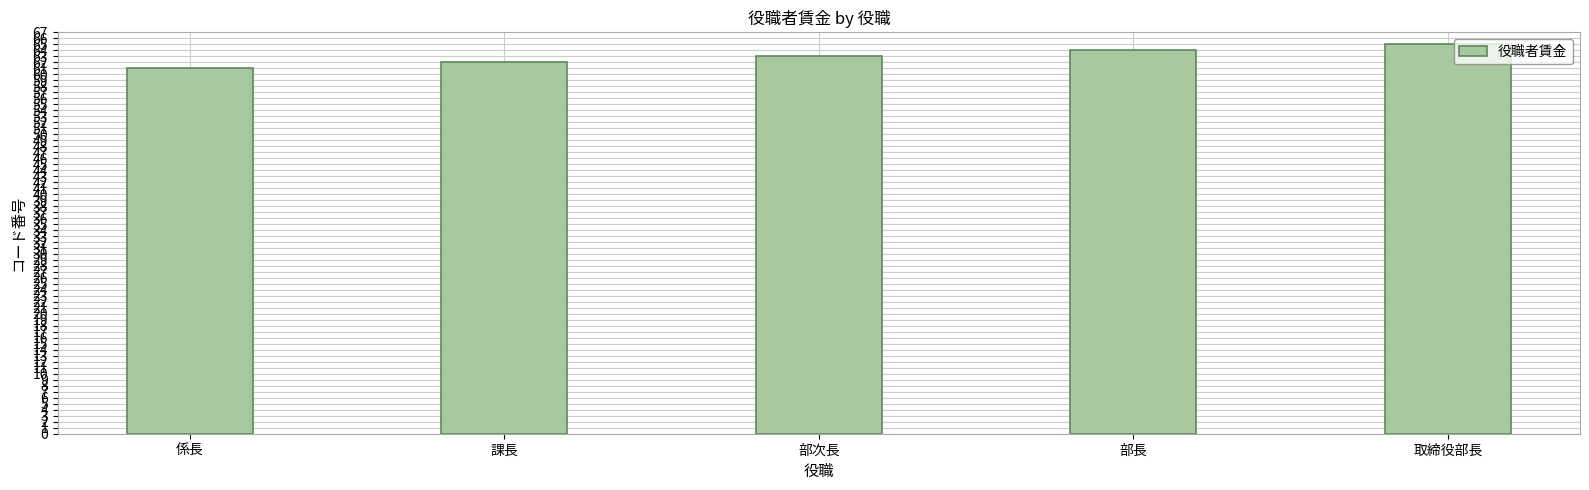

Rank the categories by value from lowest to highest.

係長, 課長, 部次長, 部長, 取締役部長